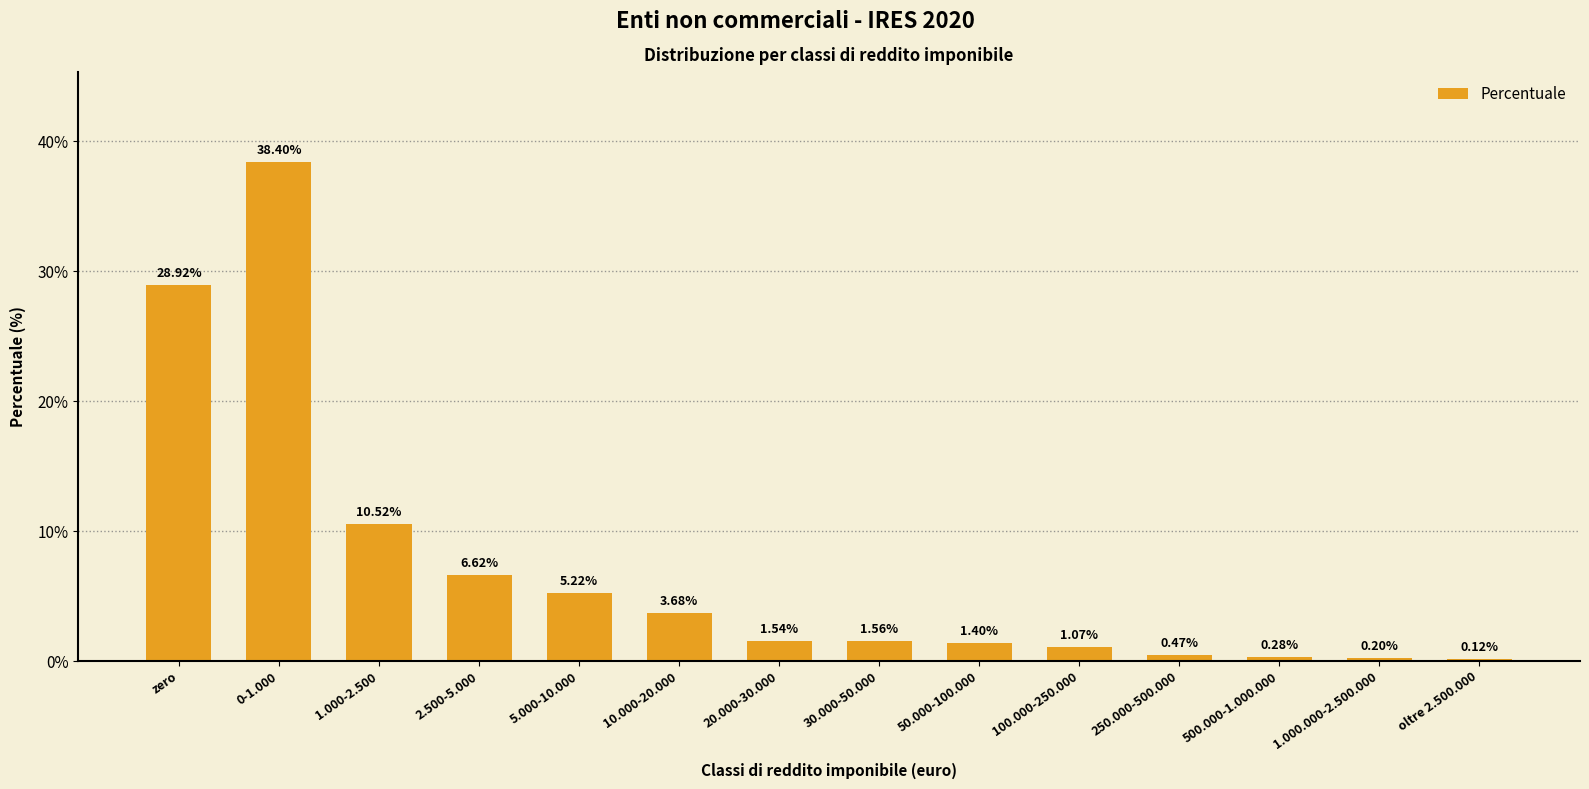

Count the number of values greater than 1.

10